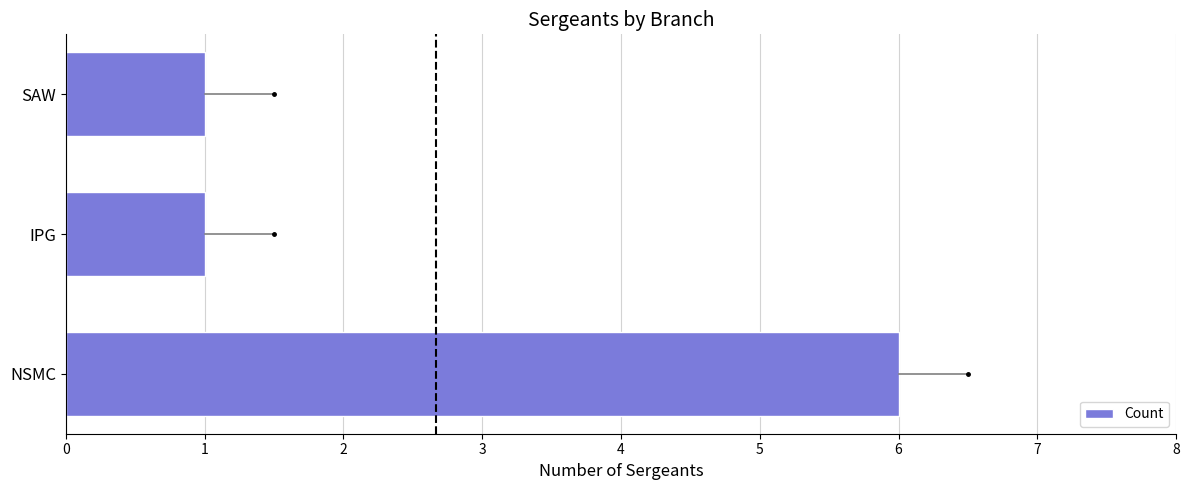

What is the change in value from NSMC to SAW?

-5